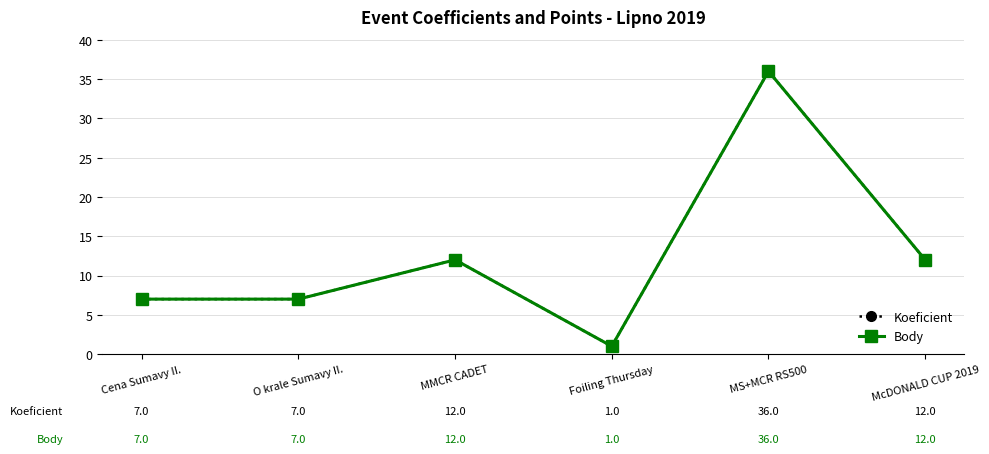

Is this an area chart (filled region under the line)?

No